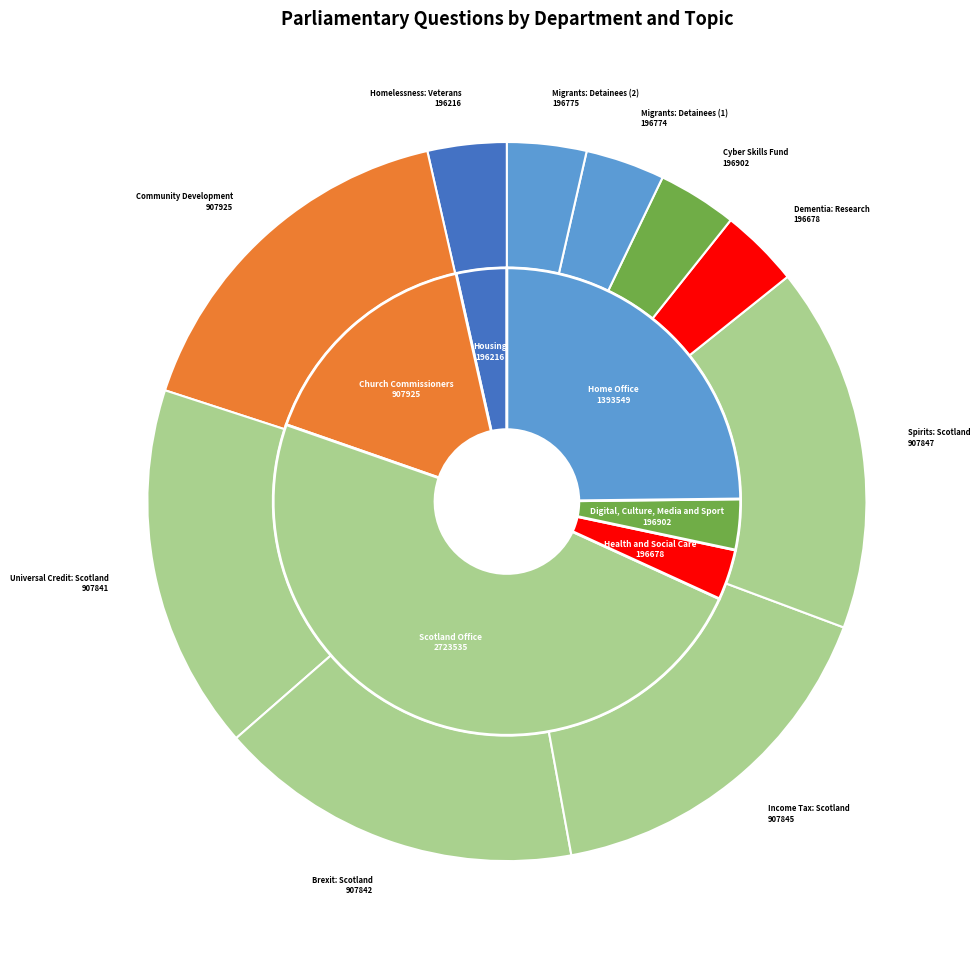

What is the ratio of the value at Community Development to the value at Migrants: Detainees (2)?

4.6